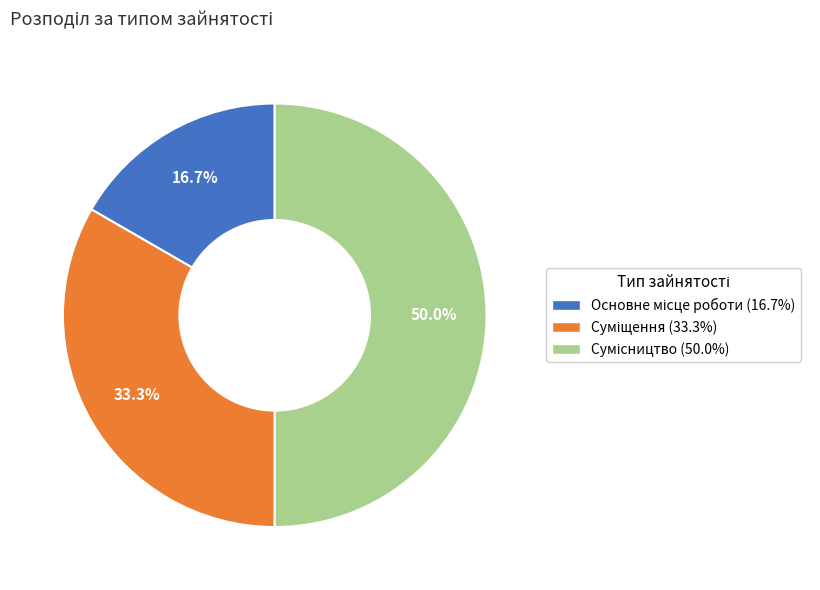

Approximately how many times larger is the value at Сумісництво compared to Суміщення?

1.5